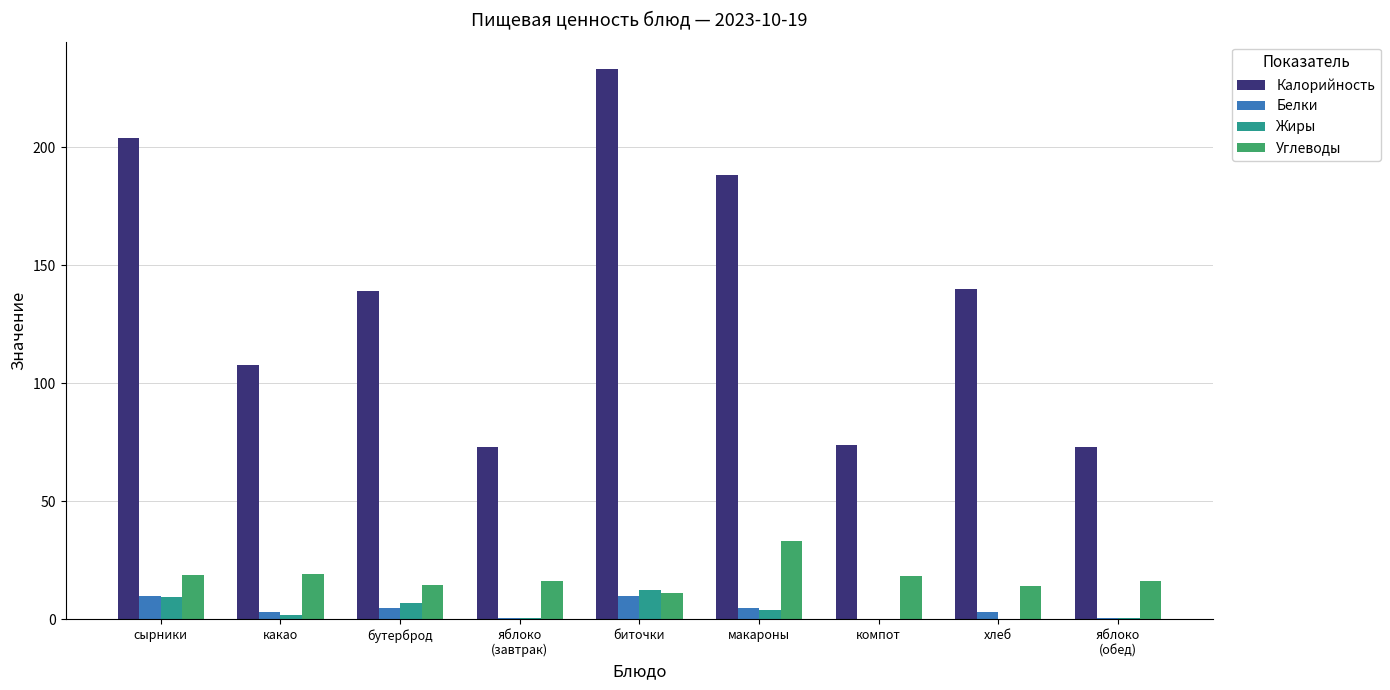

What is the maximum value for Белки?

10.0